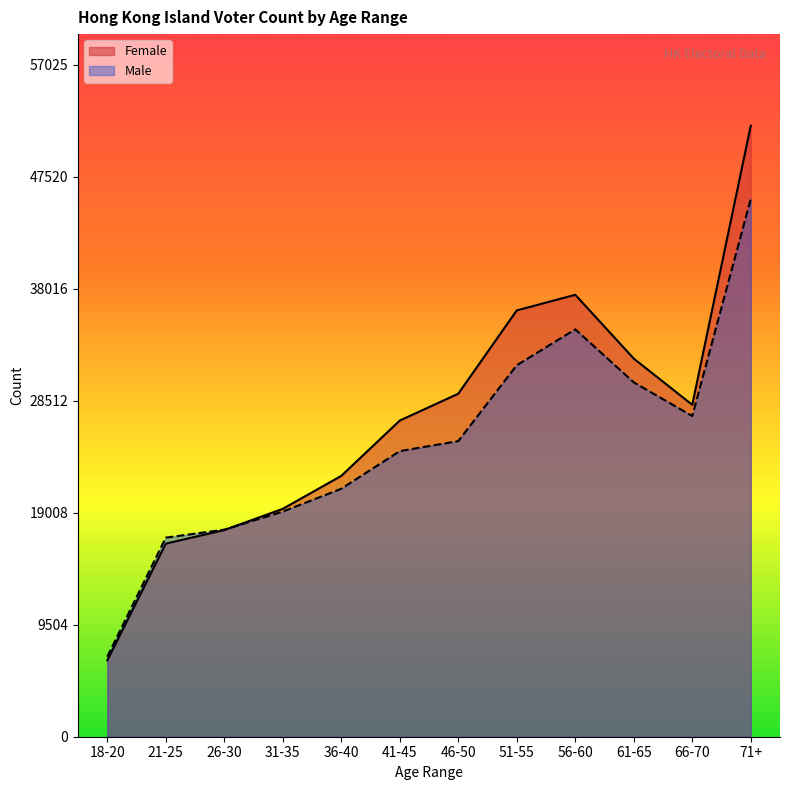

Reading right to left, what are all the values shown in this chart?

Female: 71+=51841	66-70=28164	61-65=32086	56-60=37498	51-55=36174	46-50=29104	41-45=26828	36-40=22131	31-35=19336	26-30=17536	21-25=16382	18-20=6477
Male: 71+=45628	66-70=27210	61-65=30071	56-60=34566	51-55=31521	46-50=25084	41-45=24235	36-40=21039	31-35=19105	26-30=17569	21-25=16892	18-20=6796